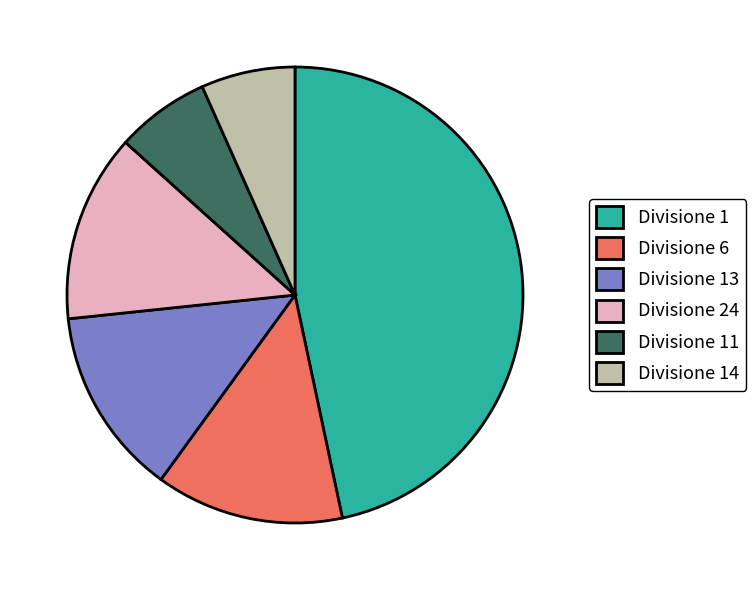

Which slice is the largest?

Divisione 1